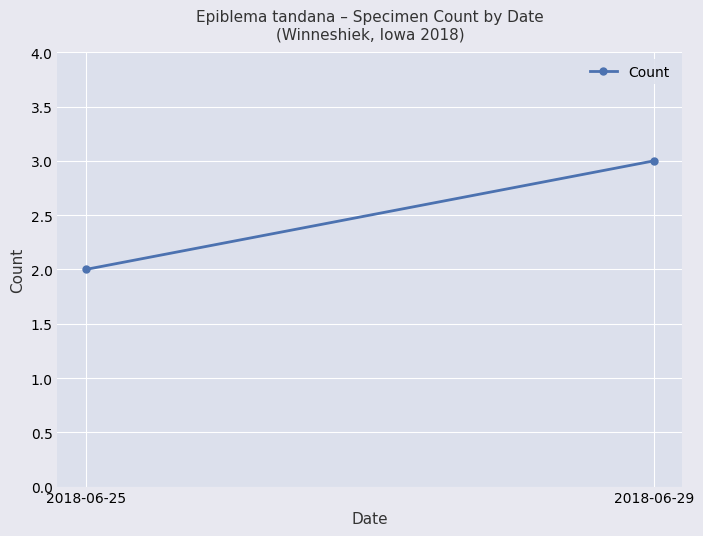

What is the ratio of the value at 2018-06-25 to the value at 2018-06-29?

0.7